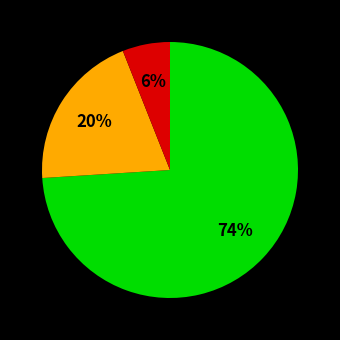

To the nearest percent, what is the difference between the largest and smallest slice percentages?

68%